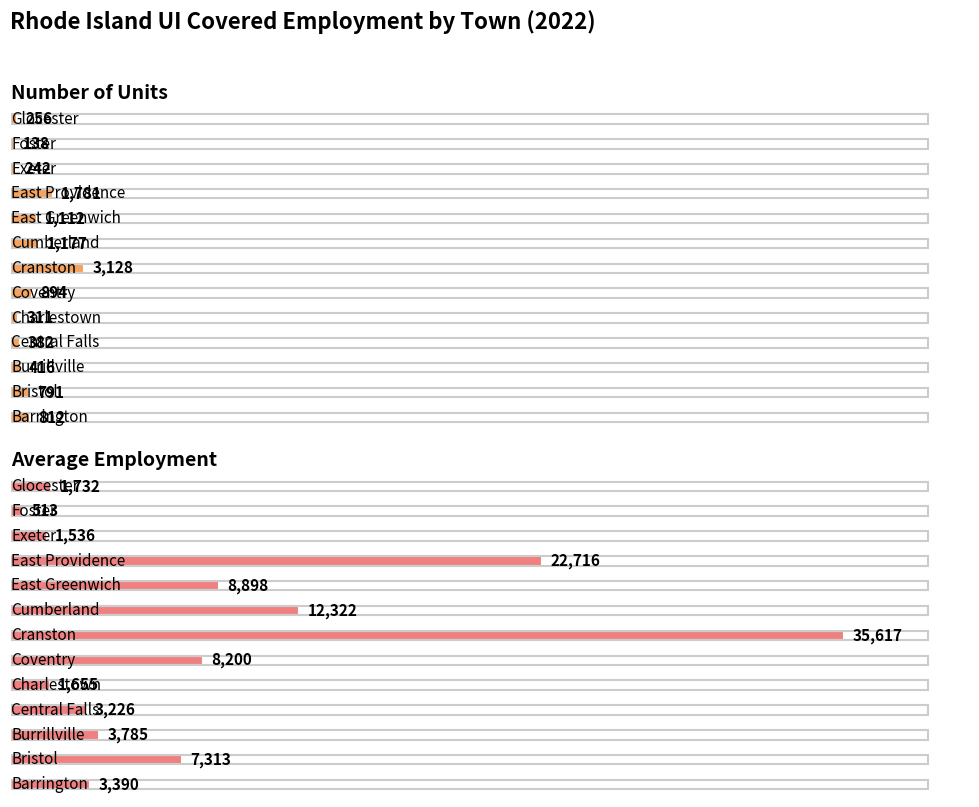

What value does the Average Employment series have at Burrillville, to the nearest 10?

3780